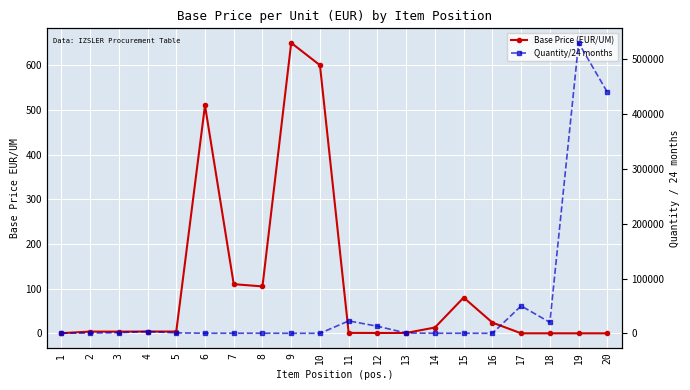

How many distinct data groups are displayed?

2